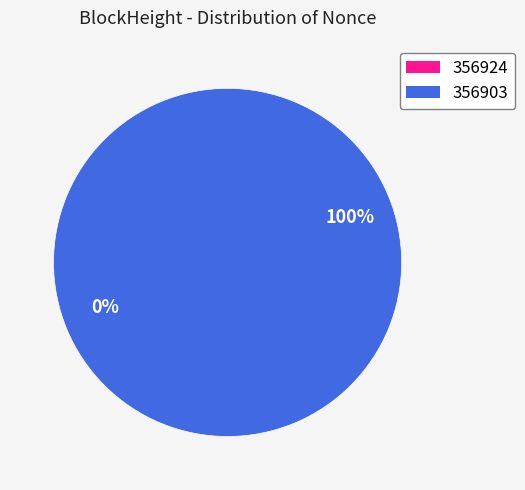

Does 356903 account for over 50% of the chart?

Yes